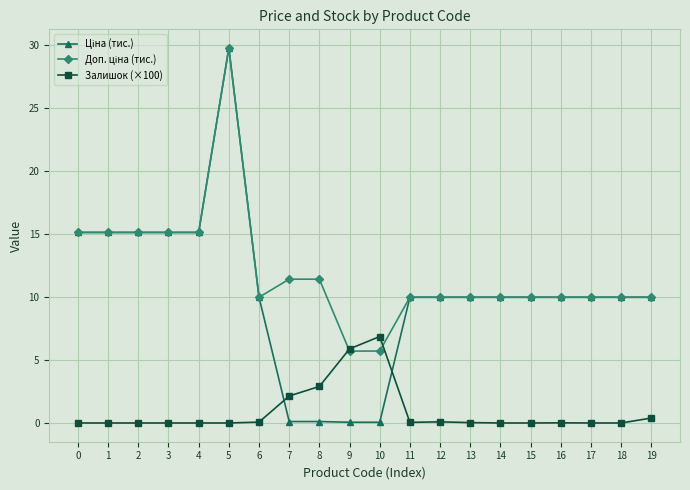

What is the greatest value displayed?

29.7